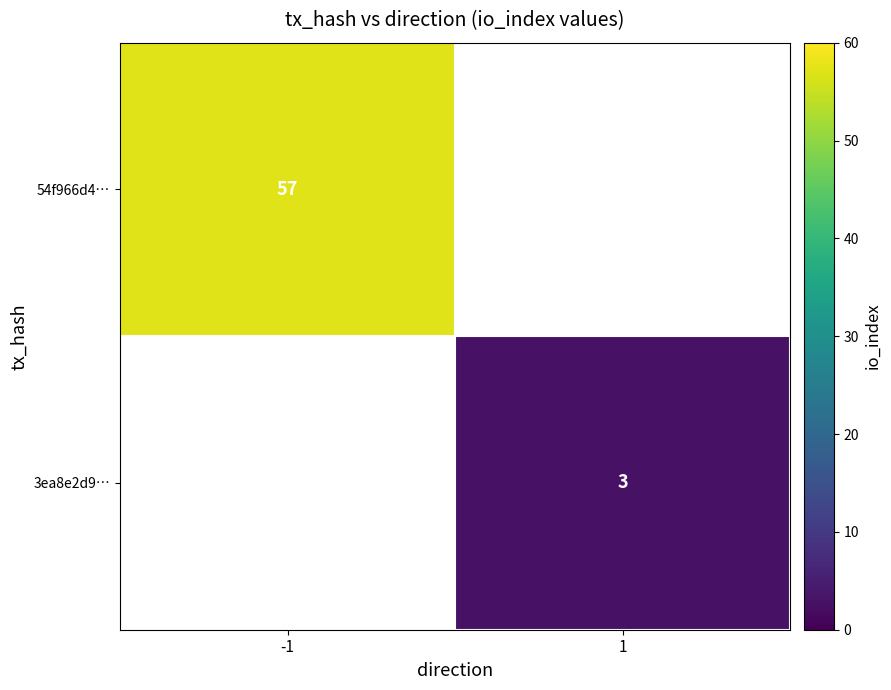

Count the number of categories in the chart.

2